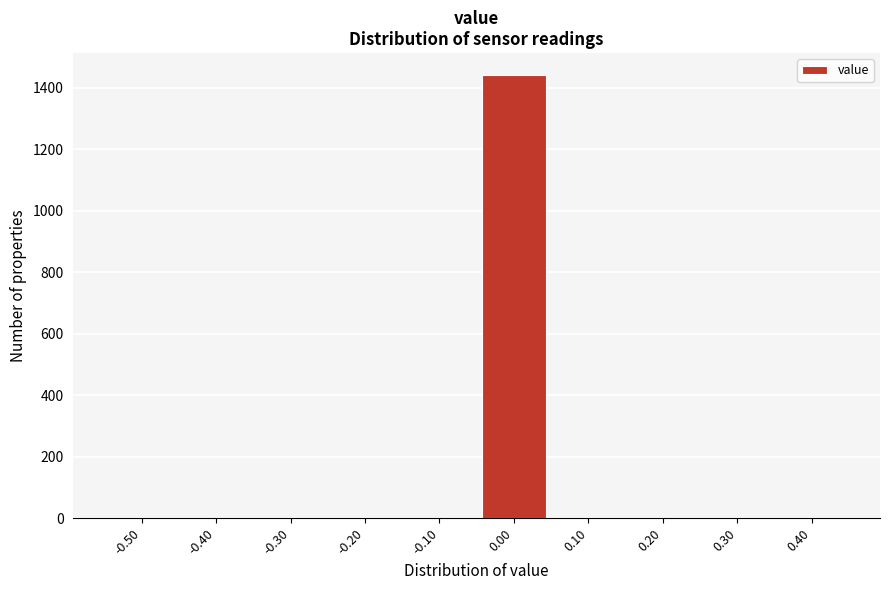

Reading right to left, extract all data points from this chart.

0.40=0	0.30=0	0.20=0	0.10=0	0.00=1441	-0.10=0	-0.20=0	-0.30=0	-0.40=0	-0.50=0